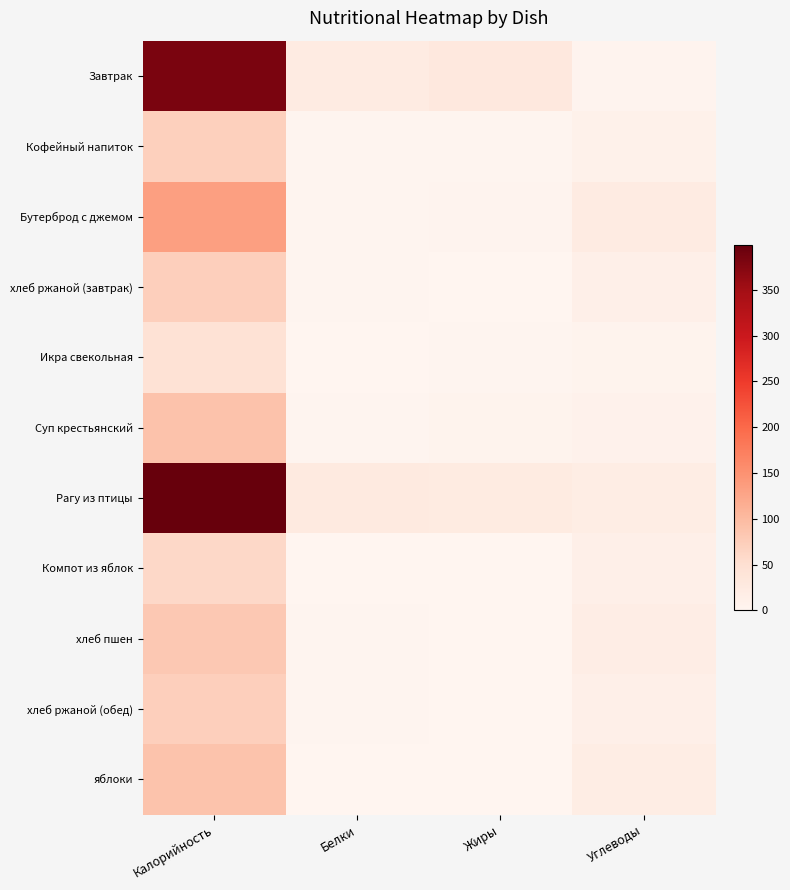

Reading left to right, what are all the values shown in this chart?

Завтрак: Калорийность=383.0	Белки=22.0	Жиры=31.0	Углеводы=4.0
Кофейный напиток: Калорийность=71.0	Белки=3.0	Жиры=2.0	Углеводы=10.0
Бутерброд с джемом: Калорийность=134.0	Белки=2.0	Жиры=4.0	Углеводы=23.0
хлеб ржаной (завтрак): Калорийность=72.0	Белки=3.0	Жиры=0.5	Углеводы=14.0
Икра свекольная: Калорийность=44.0	Белки=1.0	Жиры=2.0	Углеводы=5.0
Суп крестьянский: Калорийность=89.0	Белки=2.0	Жиры=5.0	Углеводы=9.0
Рагу из птицы: Калорийность=399.0	Белки=26.0	Жиры=24.0	Углеводы=20.0
Компот из яблок: Калорийность=60.0	Белки=0.0	Жиры=0.0	Углеводы=14.0
хлеб пшен: Калорийность=82.0	Белки=2.7	Жиры=0.3	Углеводы=17.2
хлеб ржаной (обед): Калорийность=72.0	Белки=3.0	Жиры=0.5	Углеводы=14.0
яблоки: Калорийность=88.0	Белки=0.8	Жиры=0.8	Углеводы=19.6